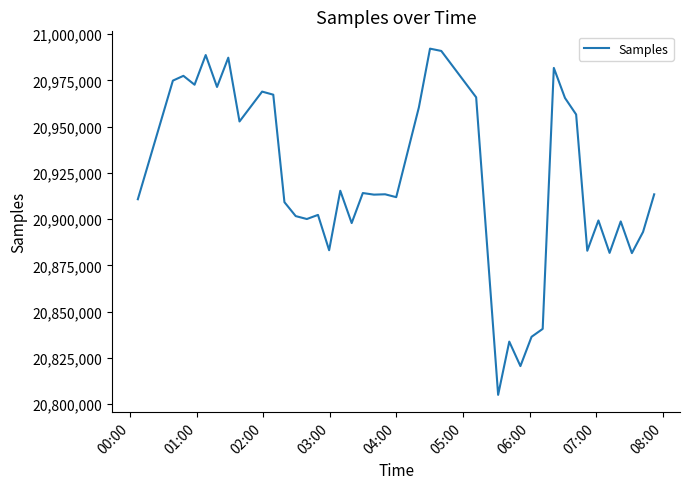

What is the difference between the maximum and minimum values?

187124